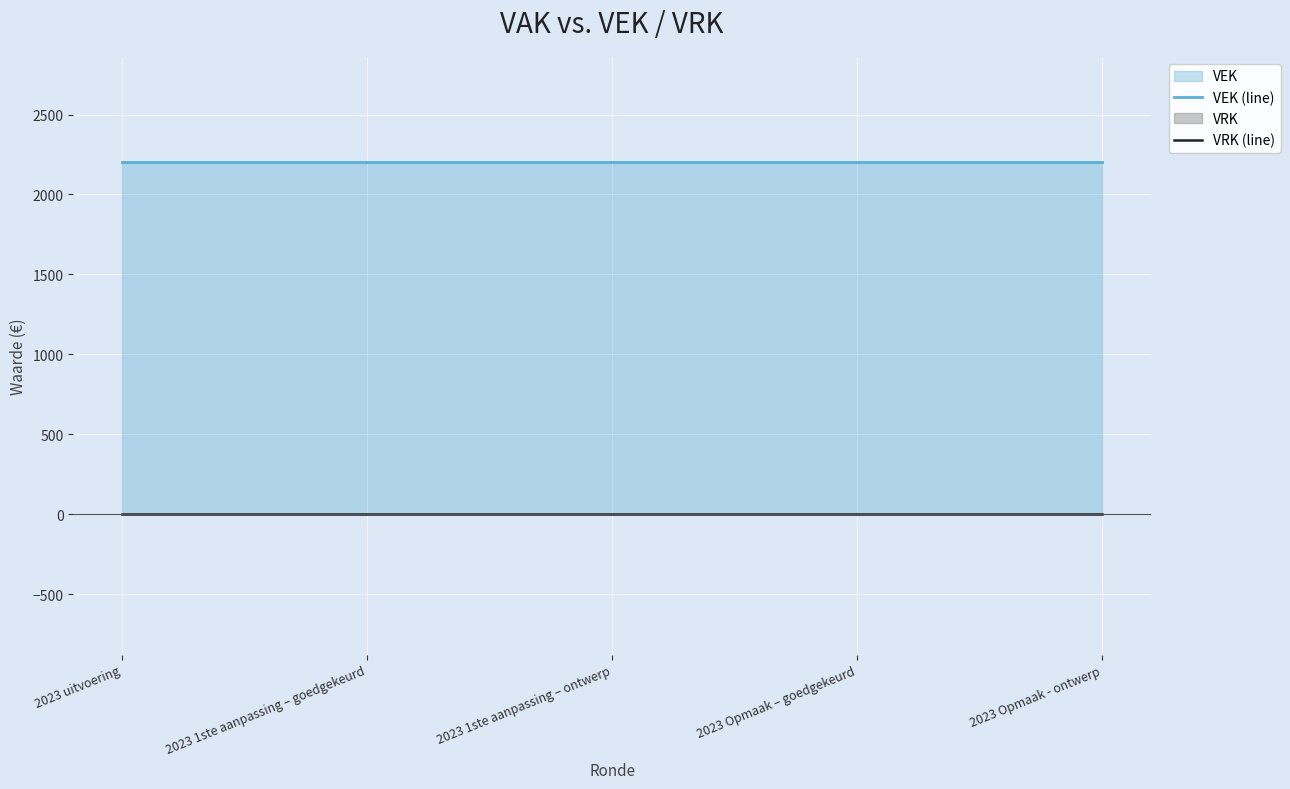

Which series has the largest range (max minus min)?

VEK (line)